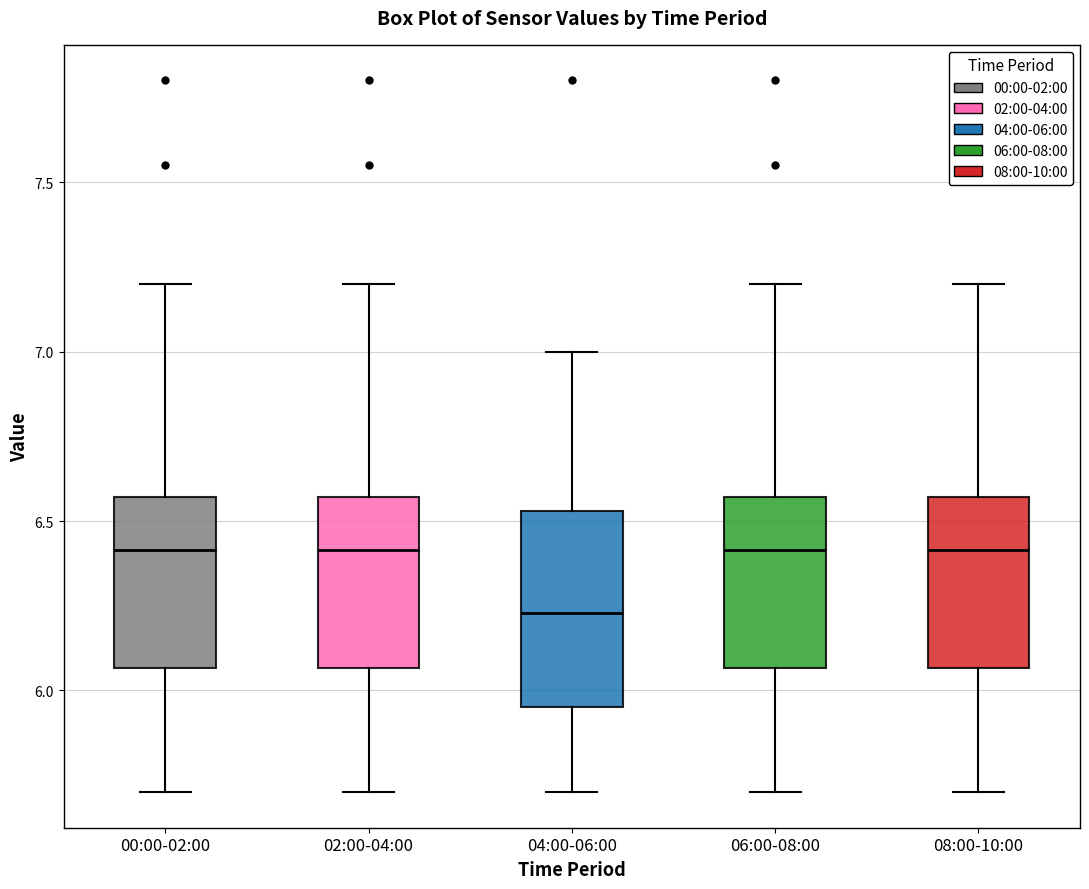

Reading left to right, transcribe this box plot: for each box, give where its median line is, the range the box spans, and where its two whiskers end, as read against the y-axis. The values are not printed on the chart, so give them approximately, as read against the axis.

00:00-02:00: median 6.40, box 6.05 to 6.55, whiskers 5.70 to 7.20
02:00-04:00: median 6.40, box 6.05 to 6.55, whiskers 5.70 to 7.20
04:00-06:00: median 6.25, box 5.95 to 6.55, whiskers 5.70 to 7.00
06:00-08:00: median 6.40, box 6.05 to 6.55, whiskers 5.70 to 7.20
08:00-10:00: median 6.40, box 6.05 to 6.55, whiskers 5.70 to 7.20